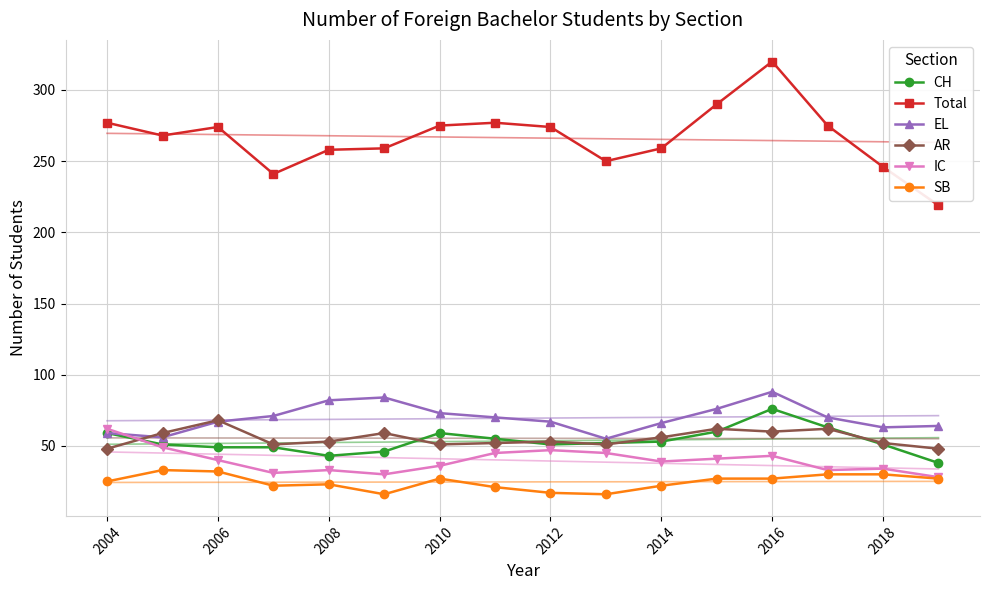

The IC series shows 39 at 2014. True or false?

True